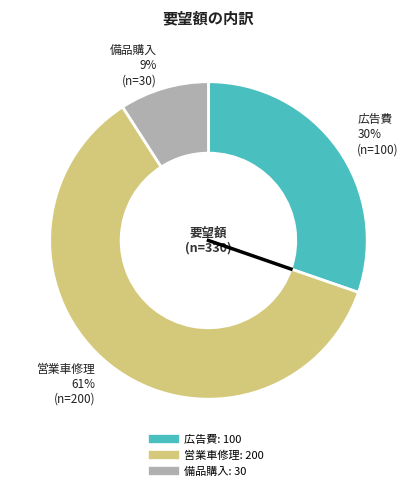

To the nearest percent, what percentage of the pie is 備品購入?

9%